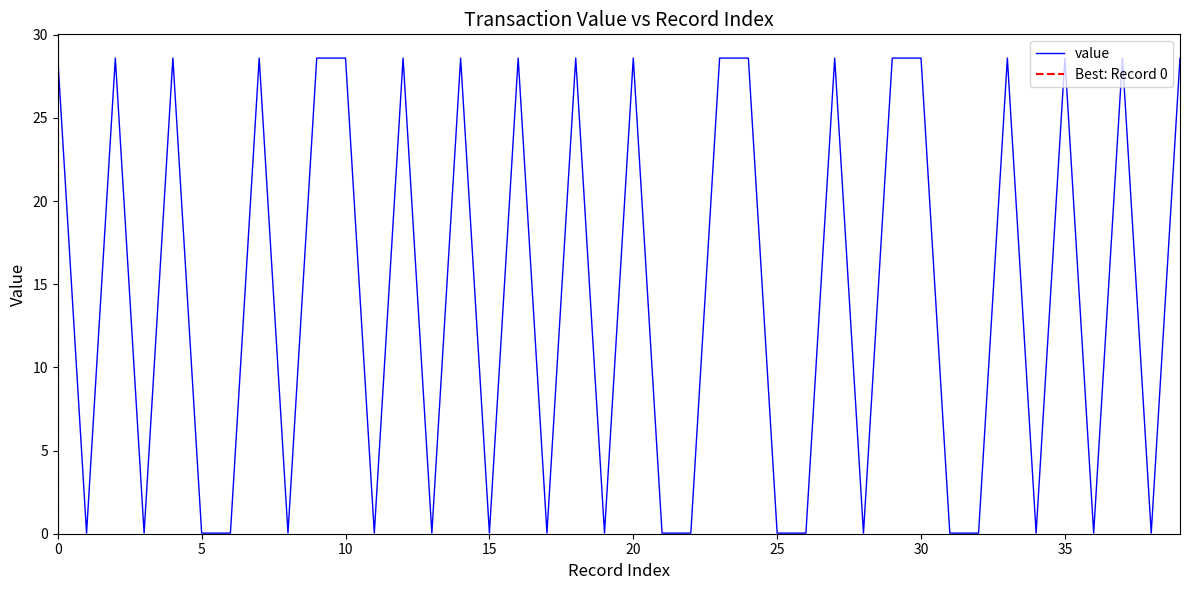

The value at 25 is 0.0. True or false?

False